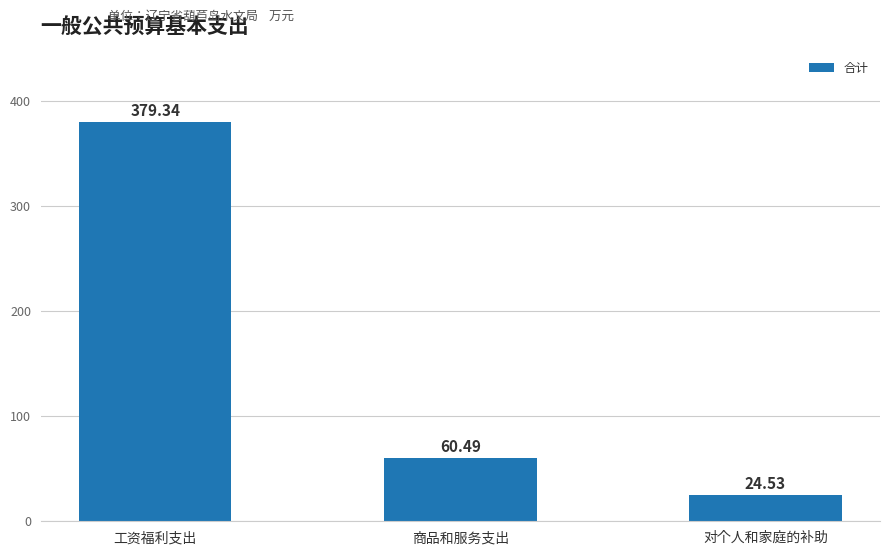

What is the greatest value displayed?

379.3